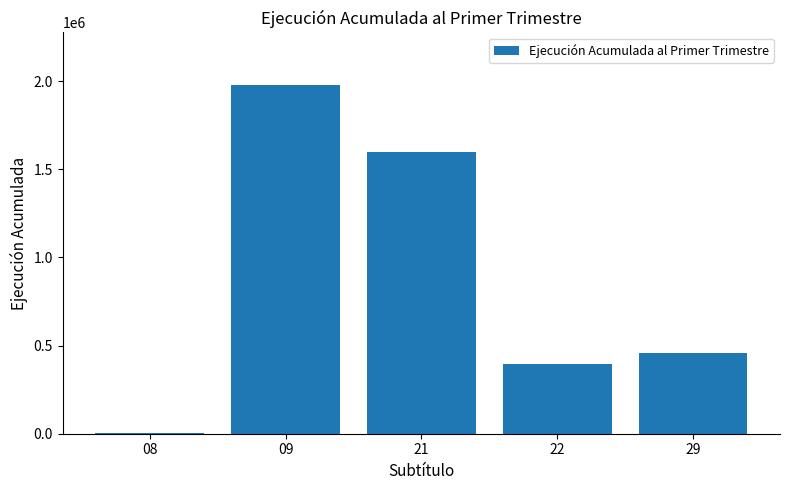

Is it true that the value at 22 is 170716?

False